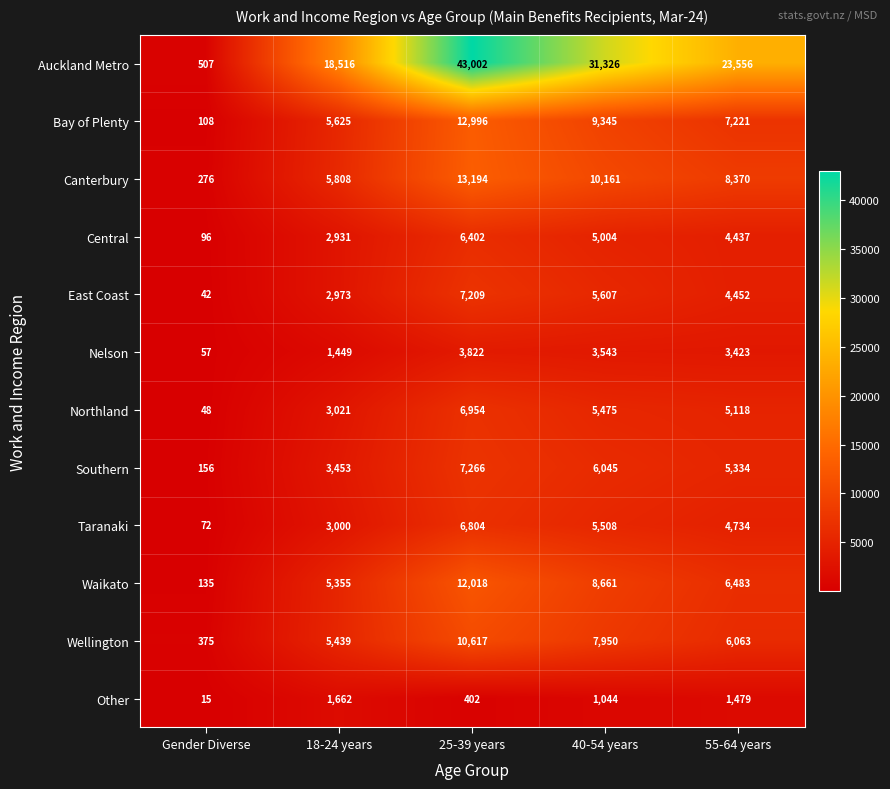

What is the difference between the maximum and minimum values in the Auckland Metro series?

42495